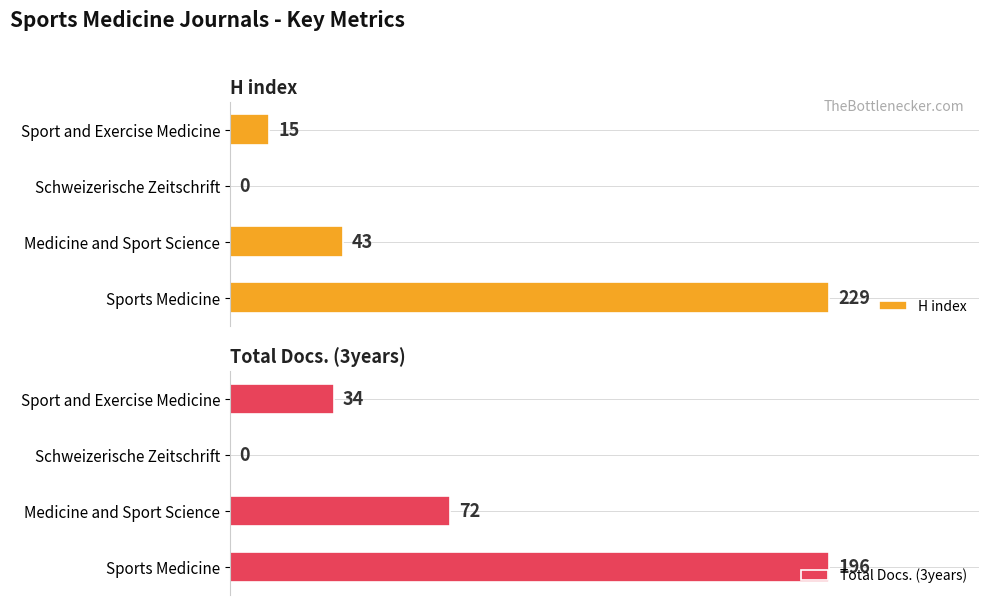

Which series has the largest total across all categories?

Total Docs. (3years)